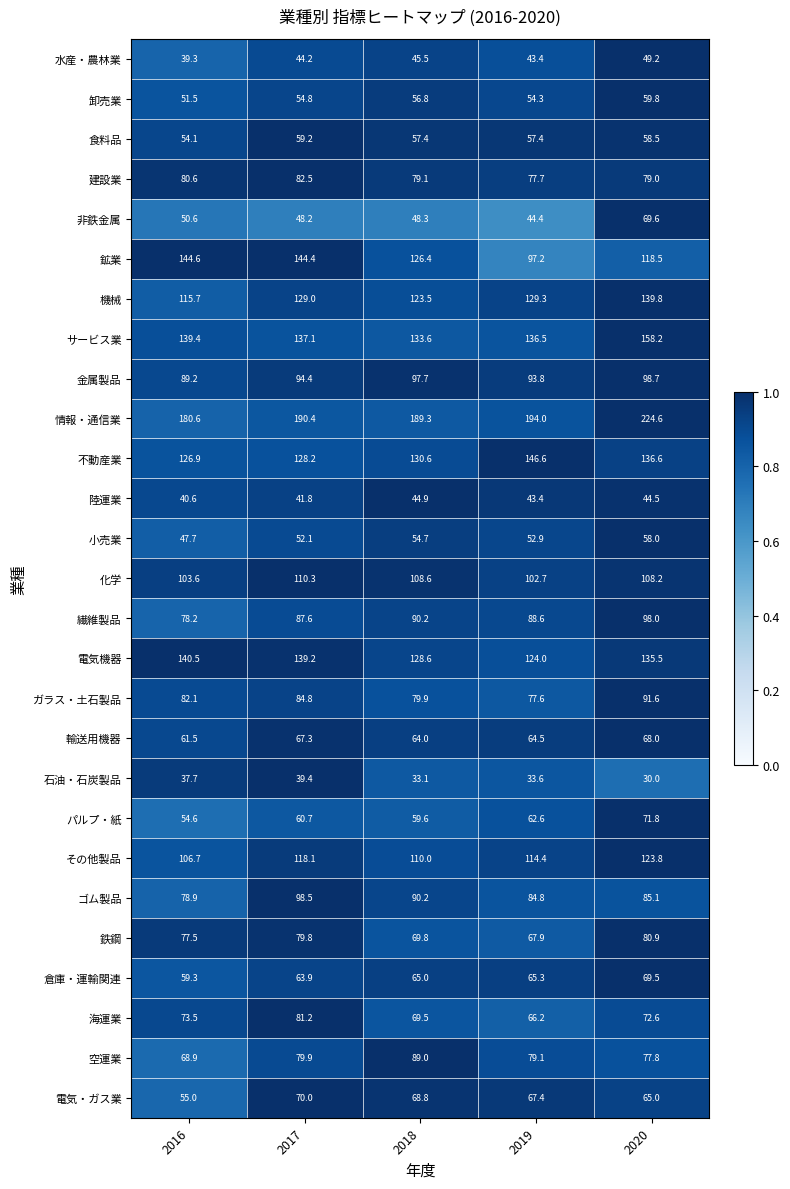

What is the difference between the maximum and minimum values in the 情報・通信業 series?

44.0